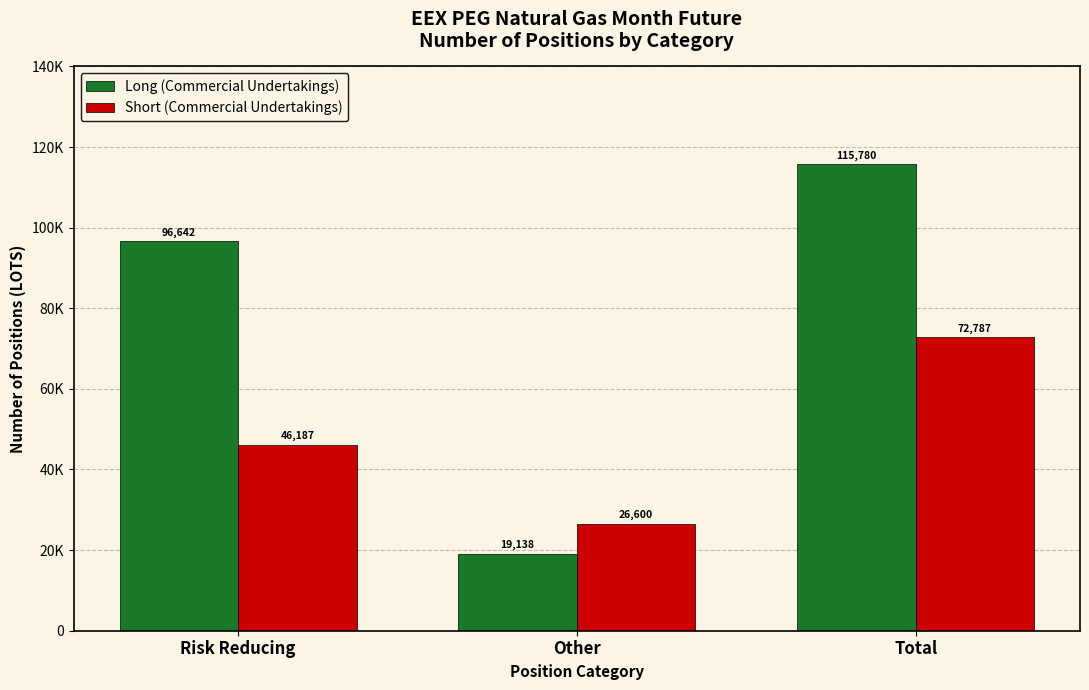

What are all the series names shown in the legend?

Long (Commercial Undertakings), Short (Commercial Undertakings)